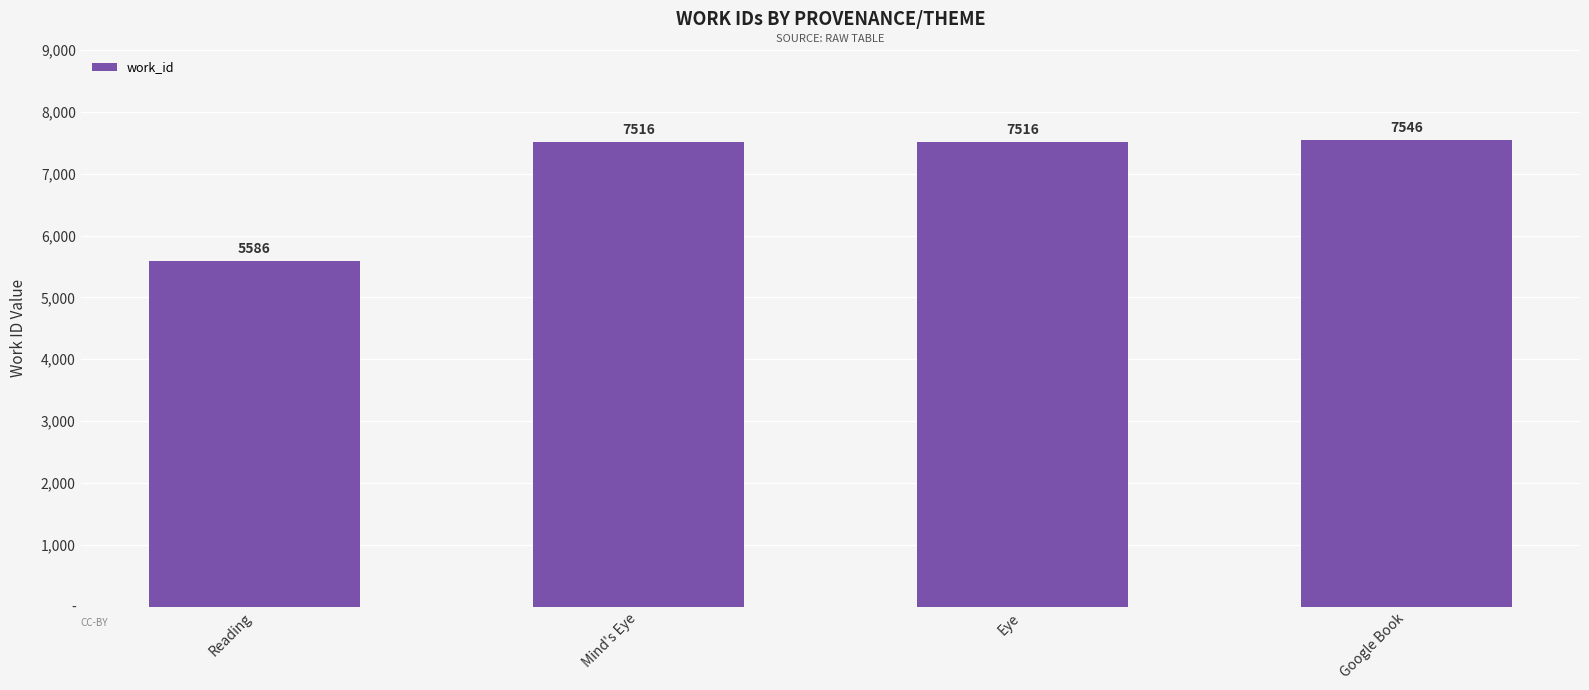

Reading right to left, list all the values displayed in this chart.

Google Book=7546	Eye=7516	Mind's Eye=7516	Reading=5586